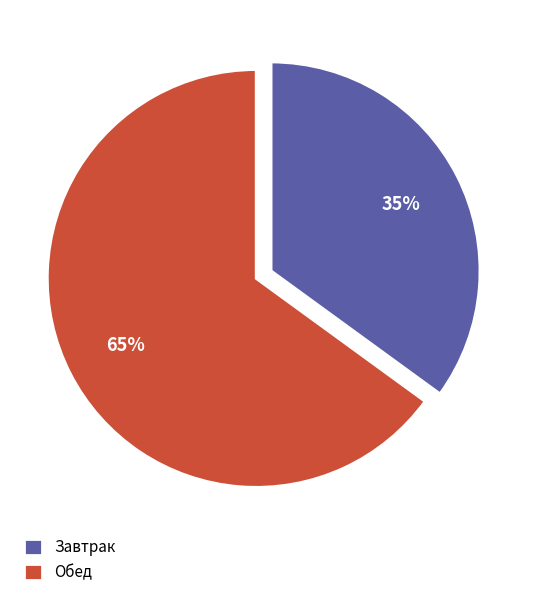

Rank the categories by value from lowest to highest.

Завтрак, Обед